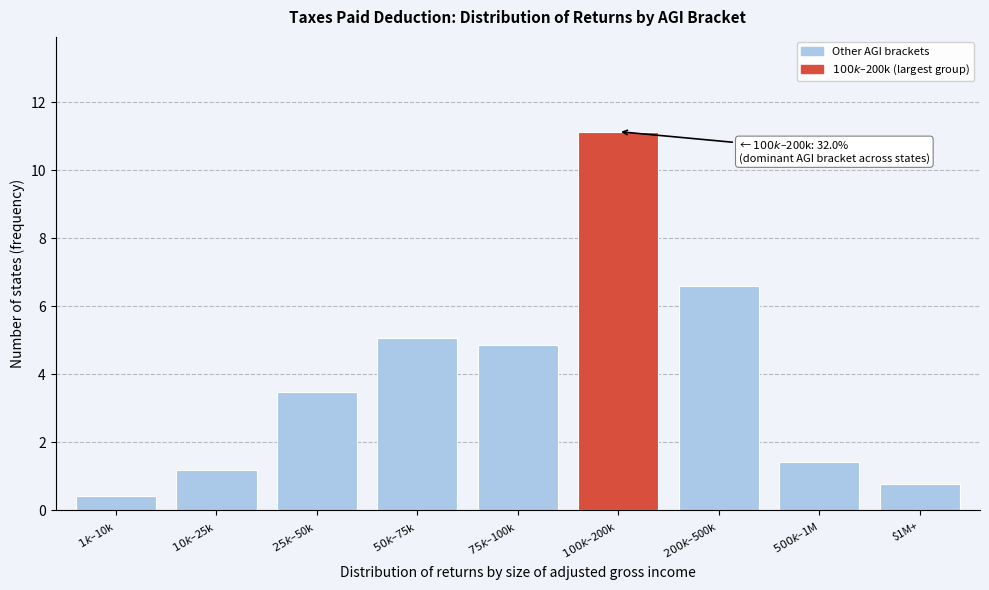

Reading left to right, extract all data points from this chart.

0.4	1.2	3.5	5.1	4.9	11.1	6.6	1.4	0.8